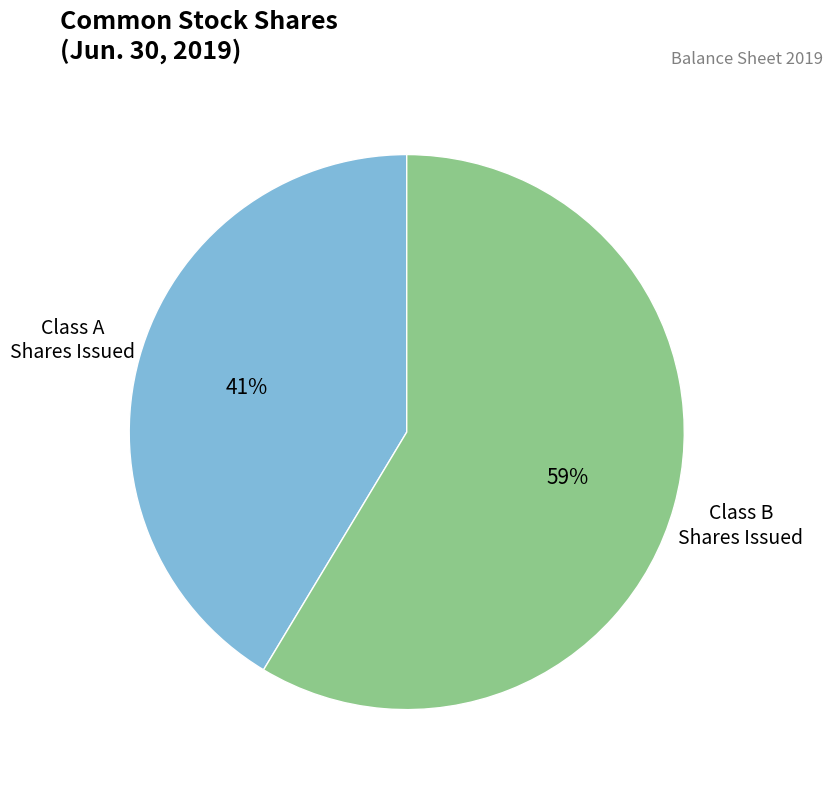

Which has a higher value, Class A Shares Issued or Class B Shares Issued?

Class B Shares Issued